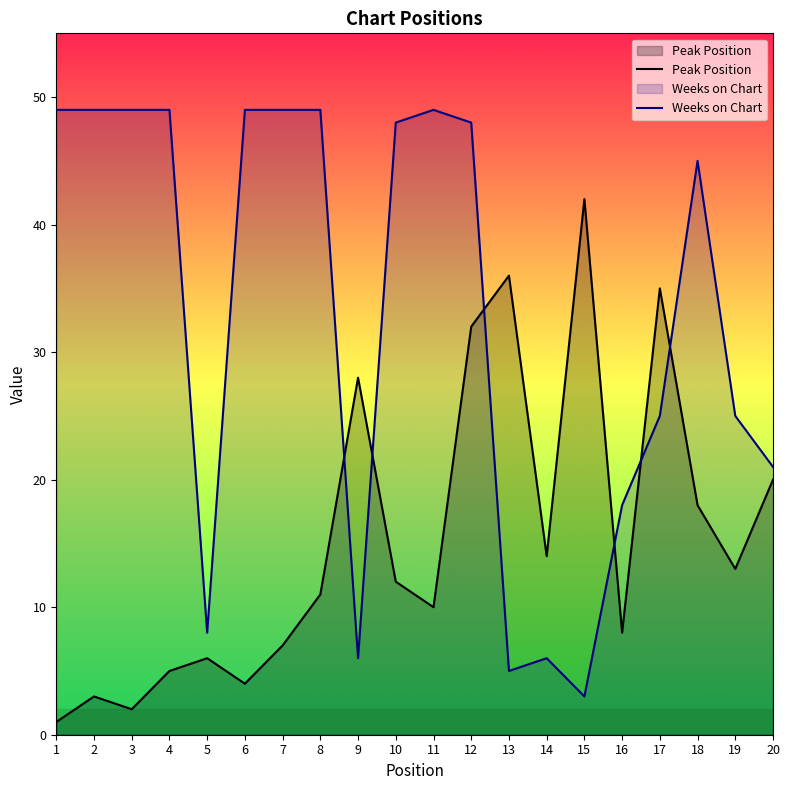

Rank the series by their average value, from highest to lowest.

Weeks on Chart, Peak Position